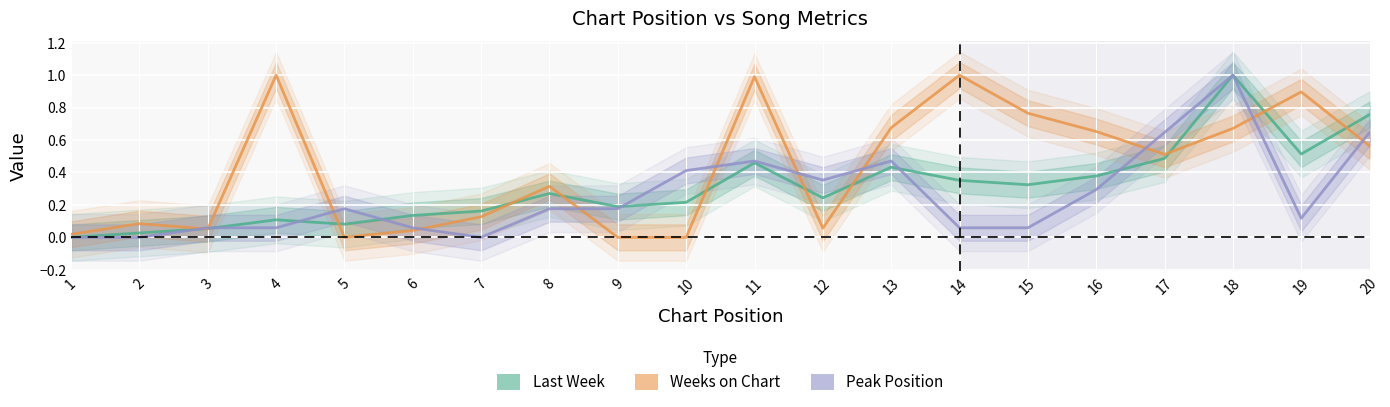

What value does the Peak Position series have at 20?

0.6